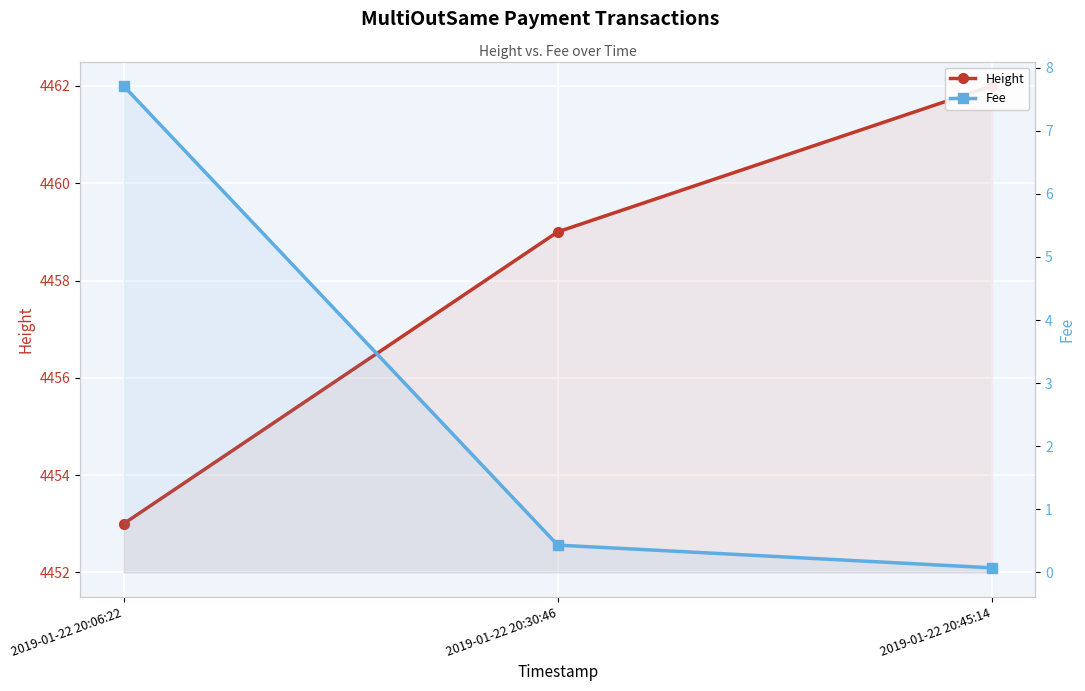

What is the sum of all Fee values?

8.2